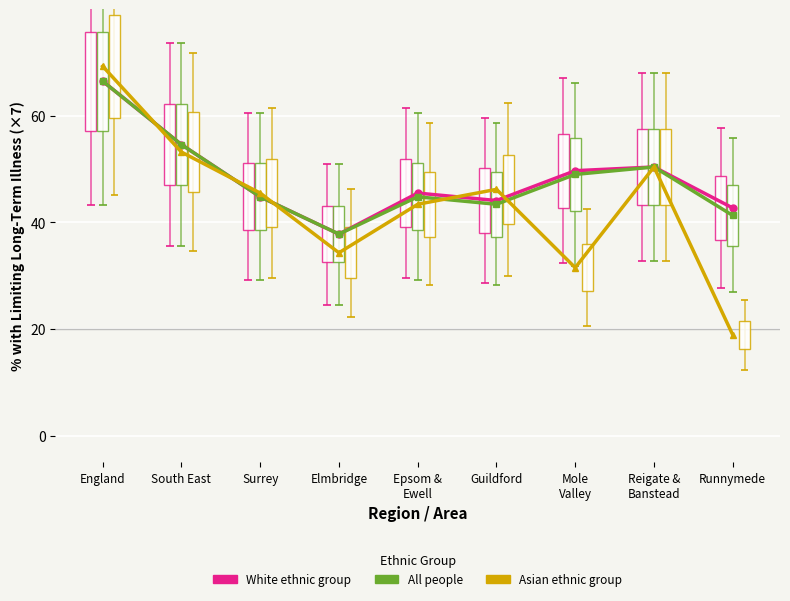

What is the minimum value shown in the chart?

18.9